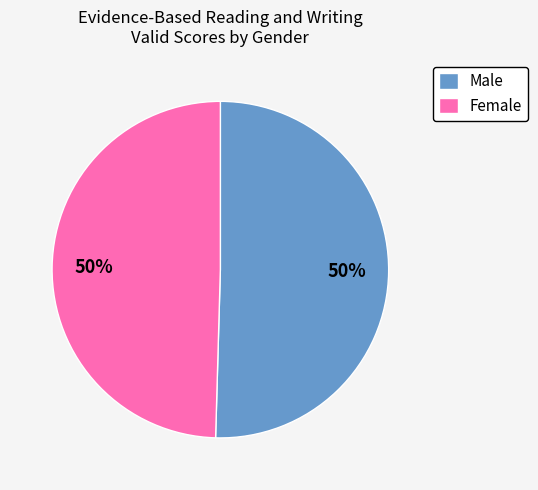

True or false: Female accounts for 50% of the total.

True